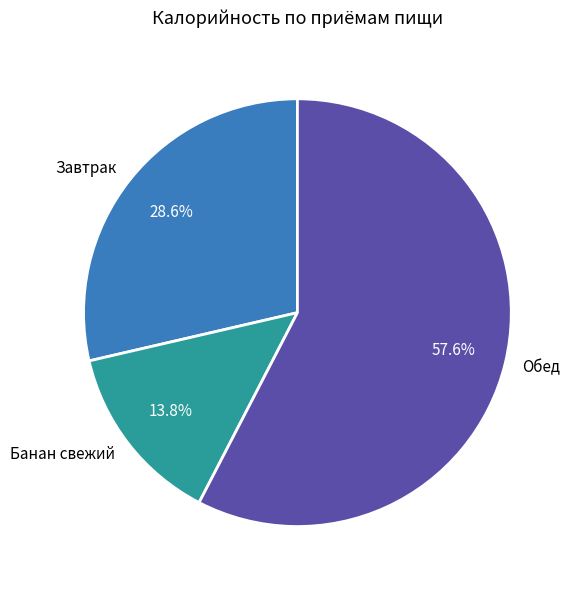

What is the smallest slice in the pie chart?

Банан свежий